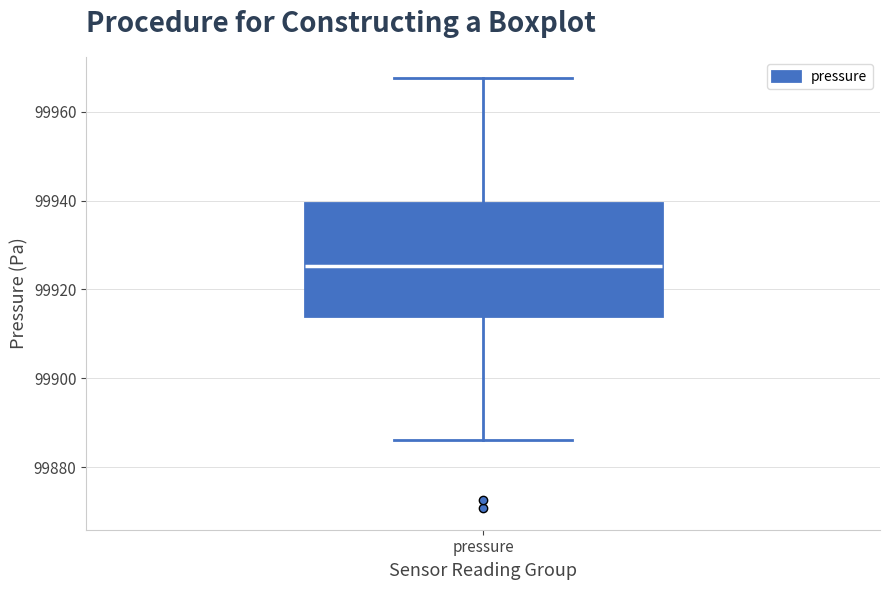

Read this box plot against the y-axis: the position of the median line, the range covered by the box, and the ends of both whiskers. The values are not printed on the chart, so give them approximately, as read against the axis.

median 99926, box 99914 to 99940, whiskers 99886 to 99968